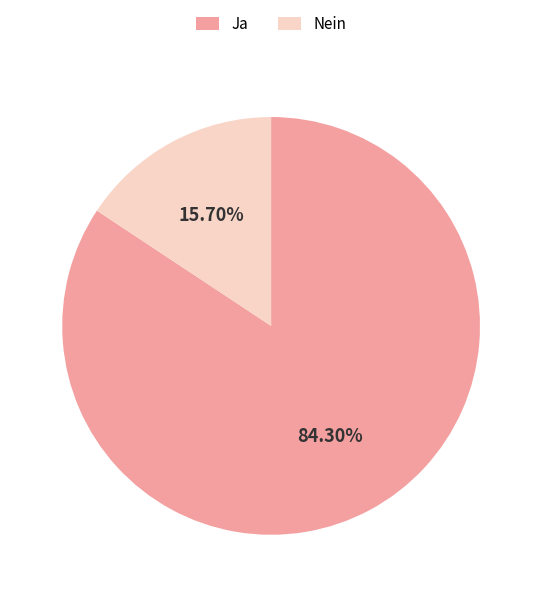

How many slices are in this pie chart?

2